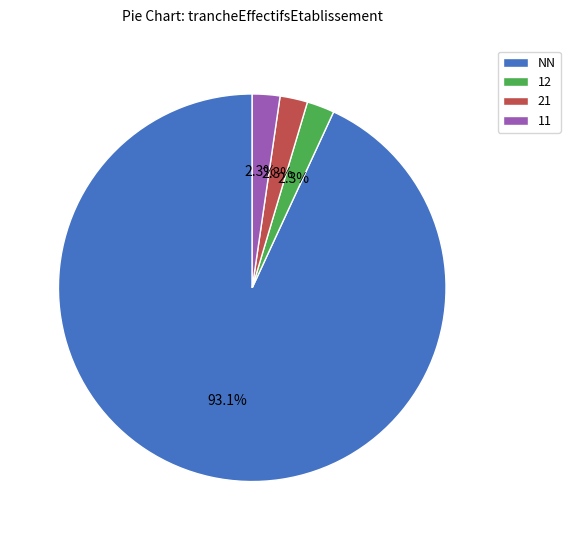

How many slices are in this pie chart?

4